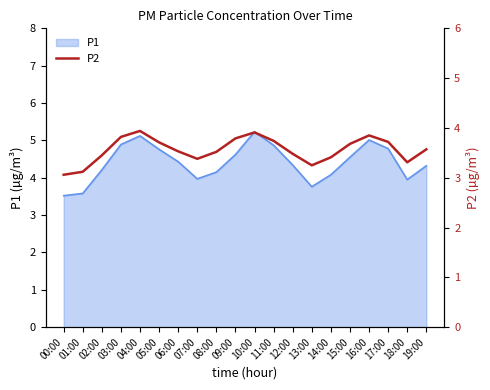

What position from the left is 18:00?

19